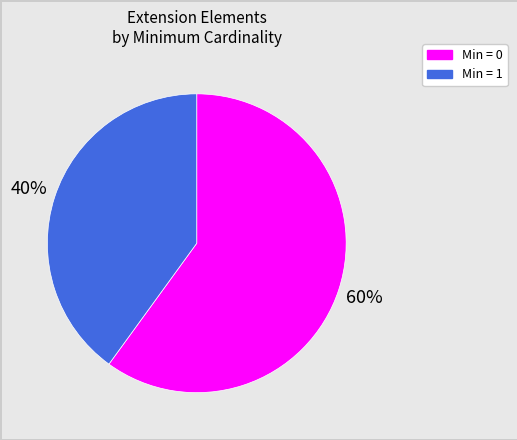

Count the number of slices in the pie.

2